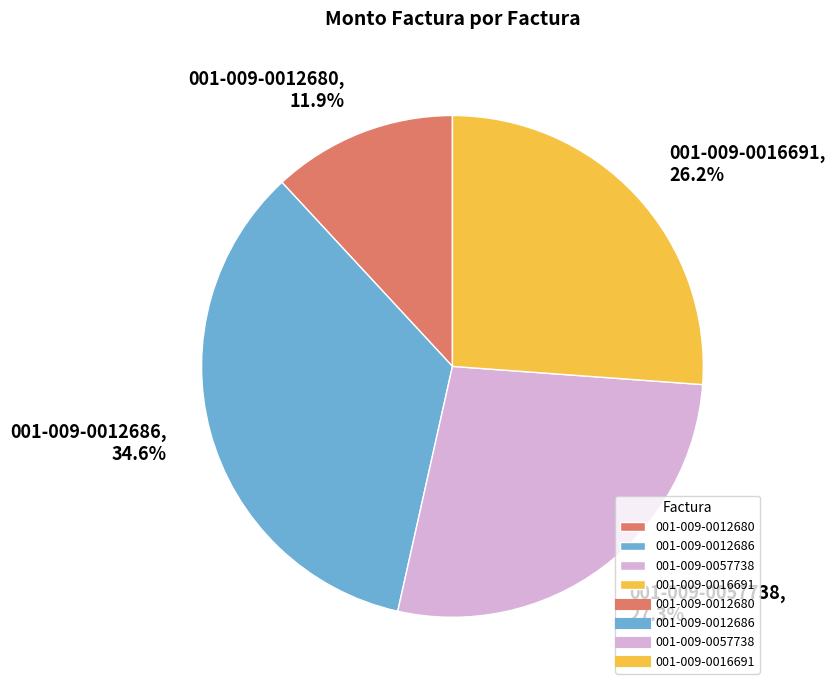

Rank the categories by value from highest to lowest.

001-009-0012686, 001-009-0057738, 001-009-0016691, 001-009-0012680